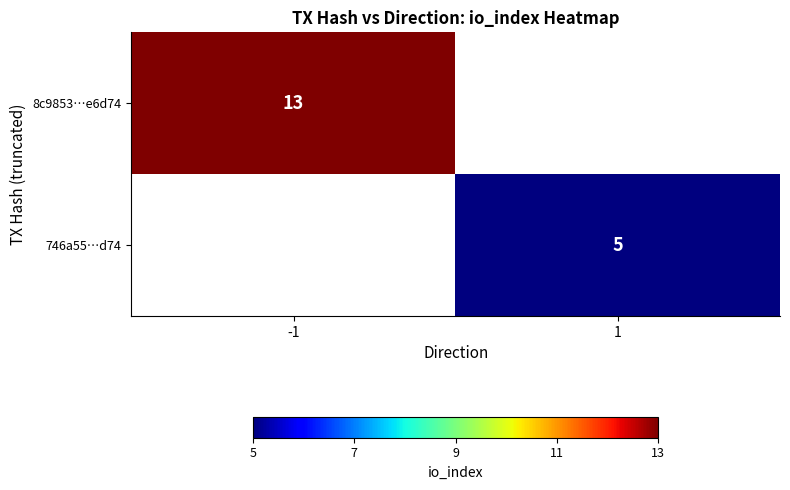

The value of 8c9853…e6d74 at -1 is 9. True or false?

False